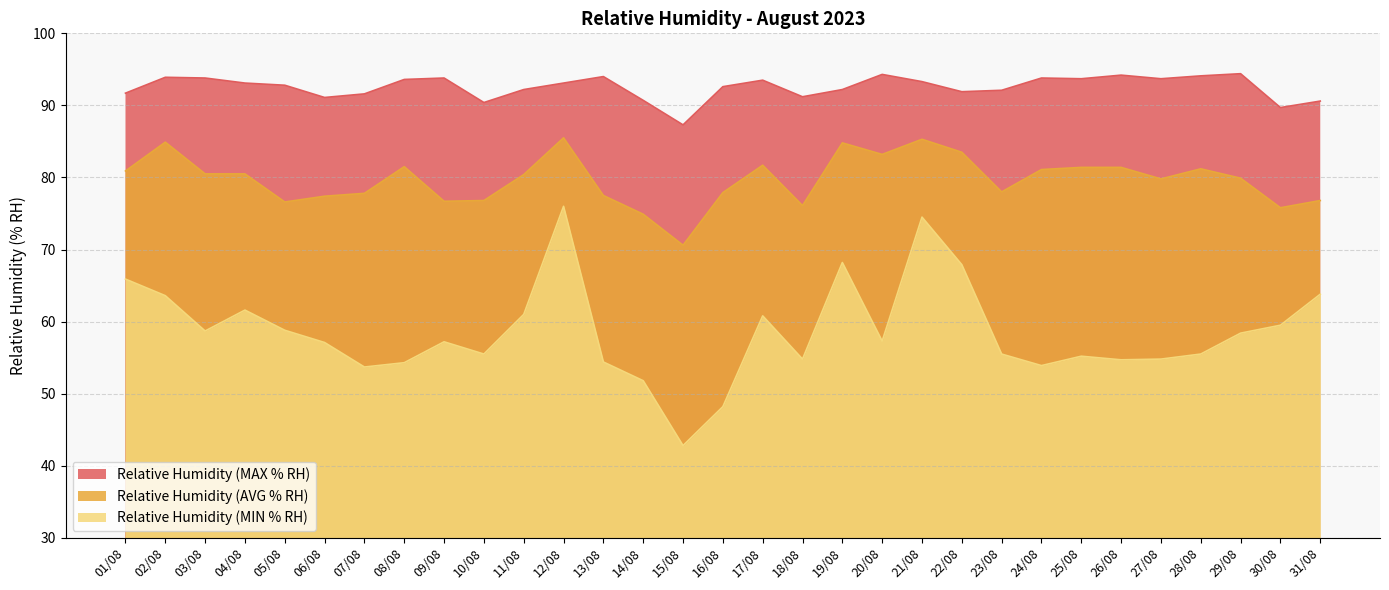

What is the difference between the Relative Humidity (AVG % RH) values at 23/08 and 20/08?

5.2